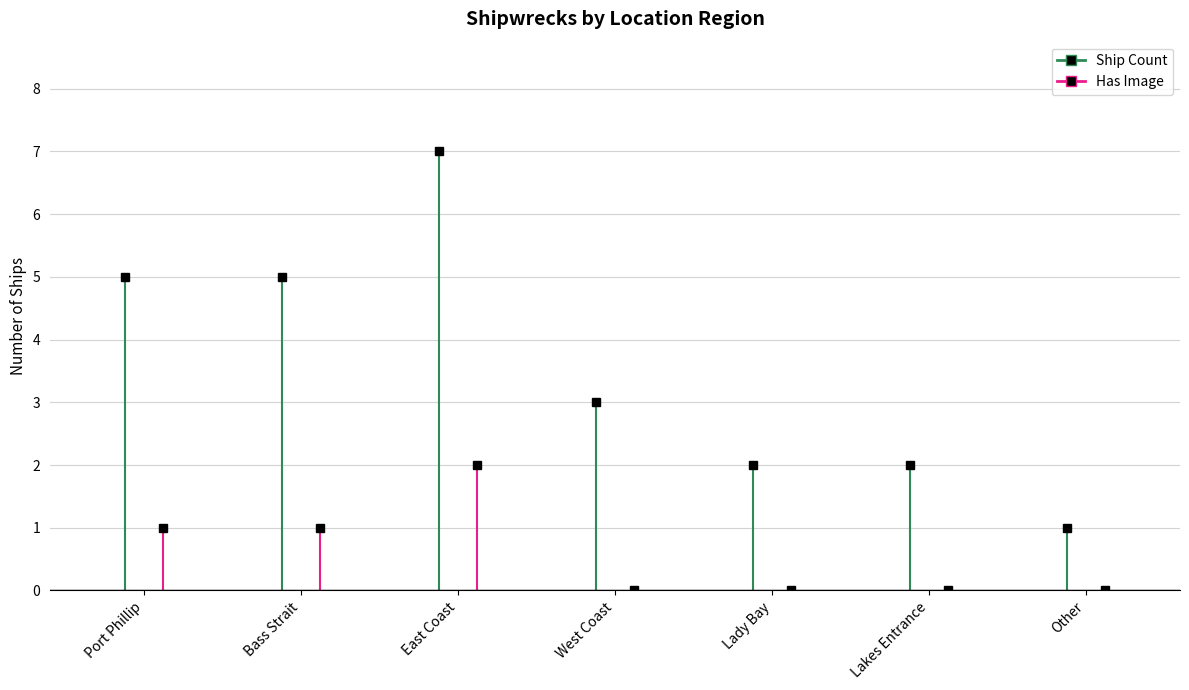

Rank the categories by value from lowest to highest.

Other, Lady Bay, Lakes Entrance, West Coast, Port Phillip, Bass Strait, East Coast